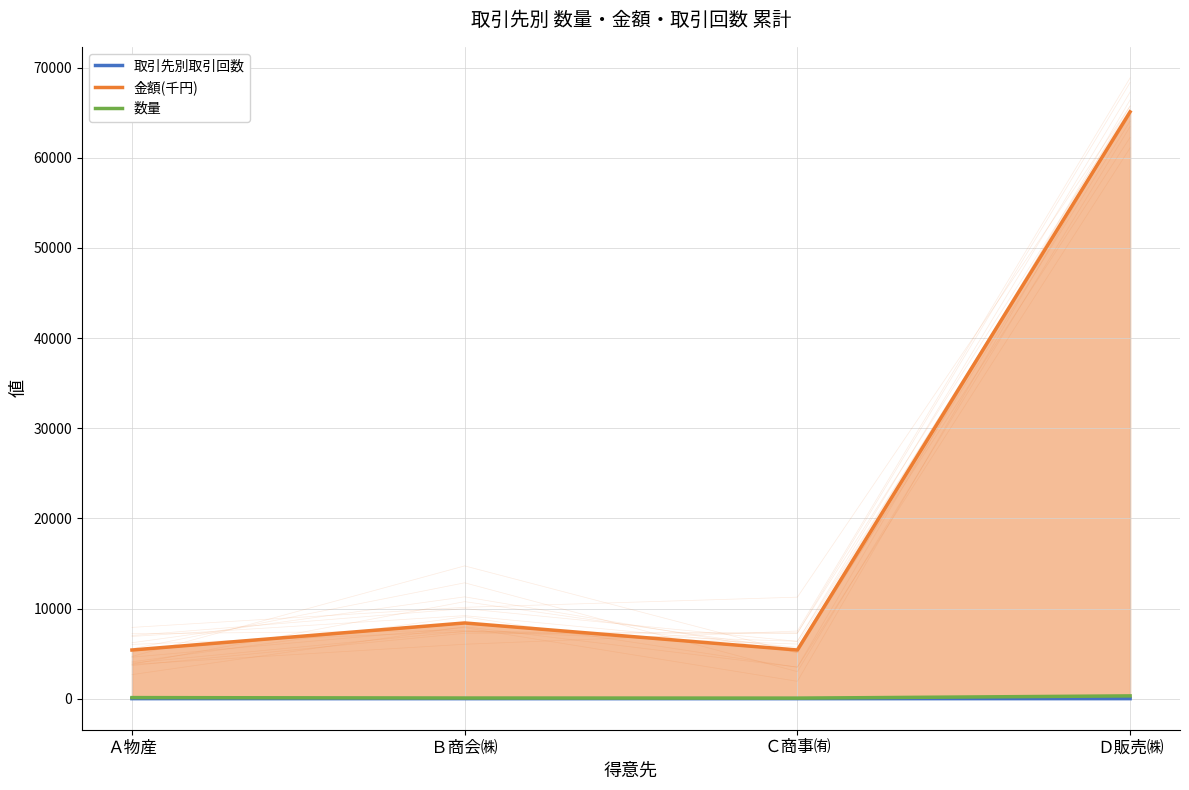

What is the difference between the 金額(千円) values at Ｃ商事㈲ and Ｂ商会㈱?

3000